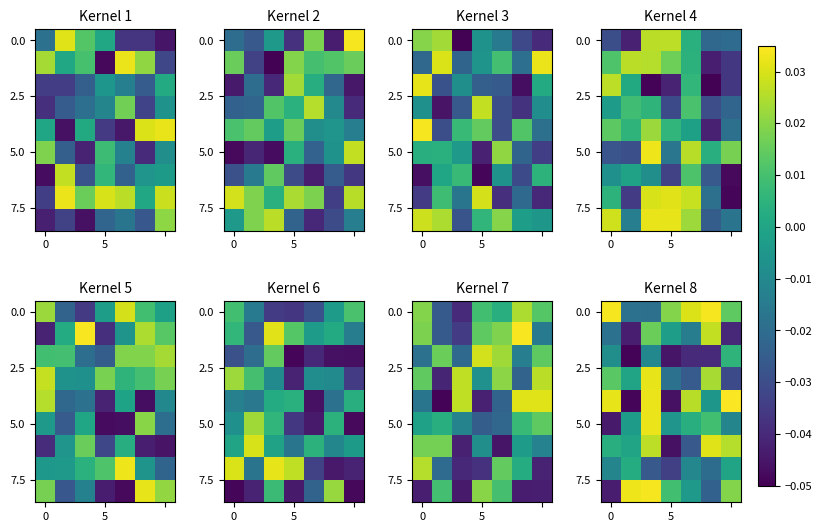

How many 0.0 values are between 0 and 1?

5